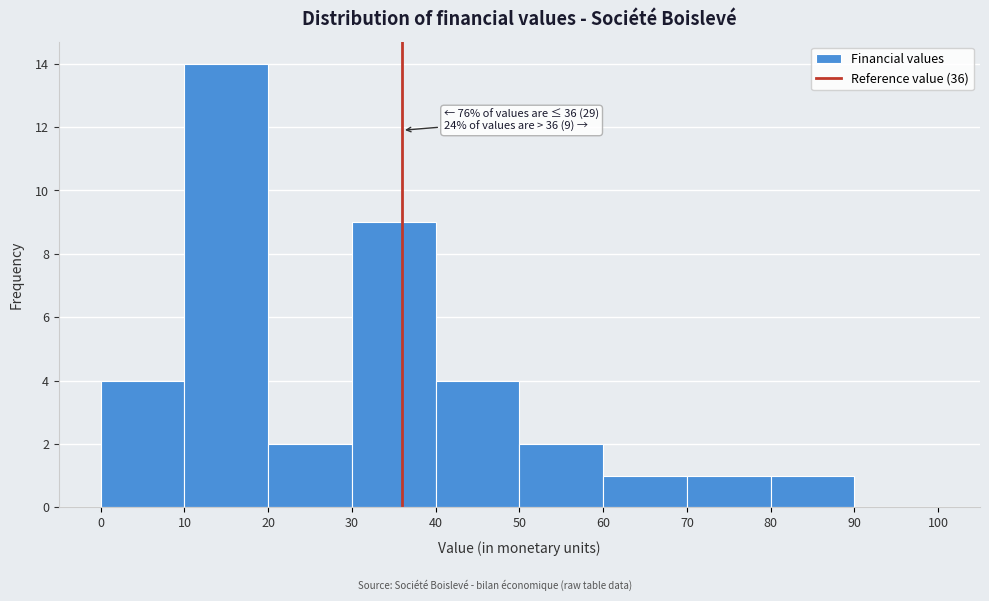

Which range on the x-axis has the tallest bar?

10 to 20